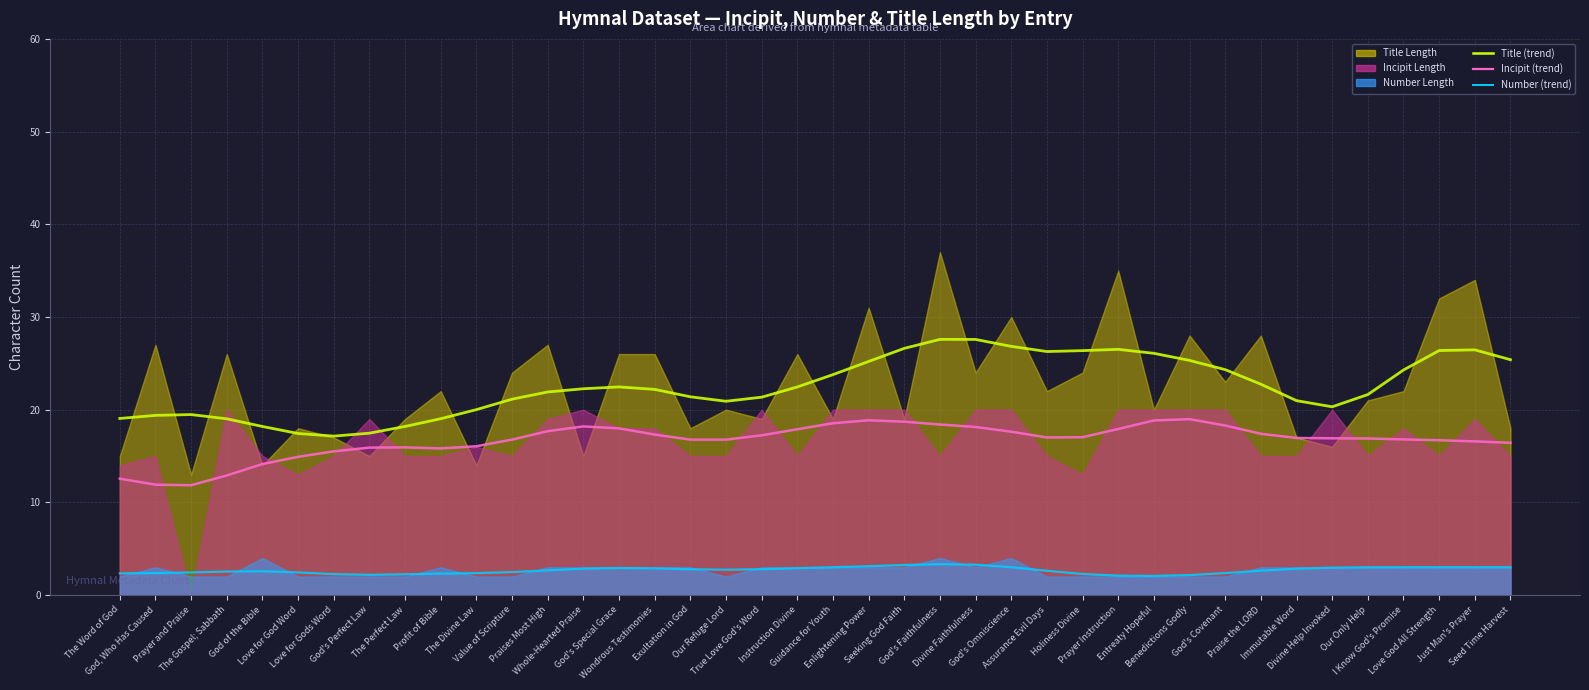

At which category does the chart reach its peak across all series?

God's Faithfulness